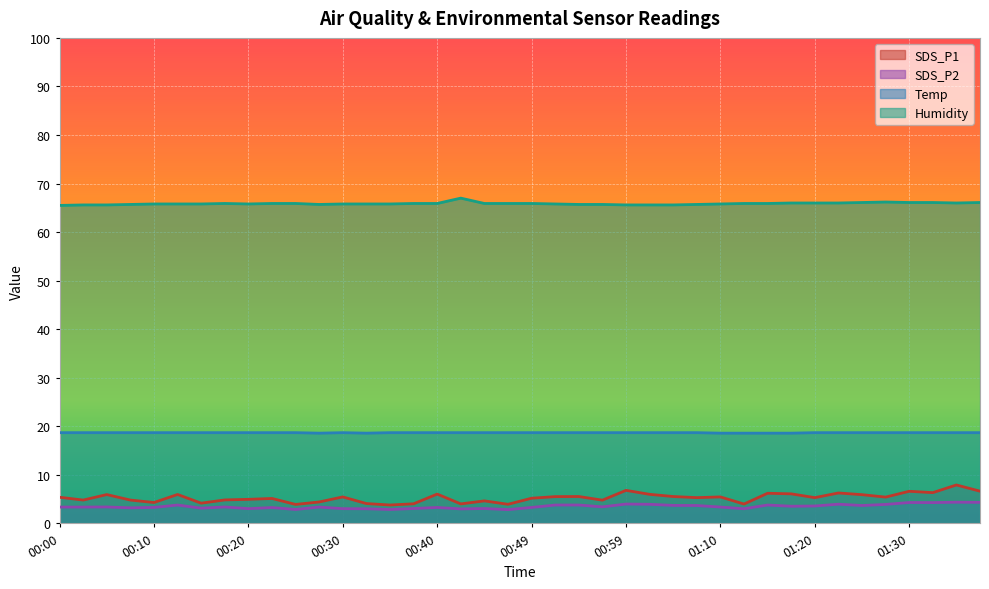

What is the sum of the SDS_P1 values at 00:13 and 00:00?

11.4